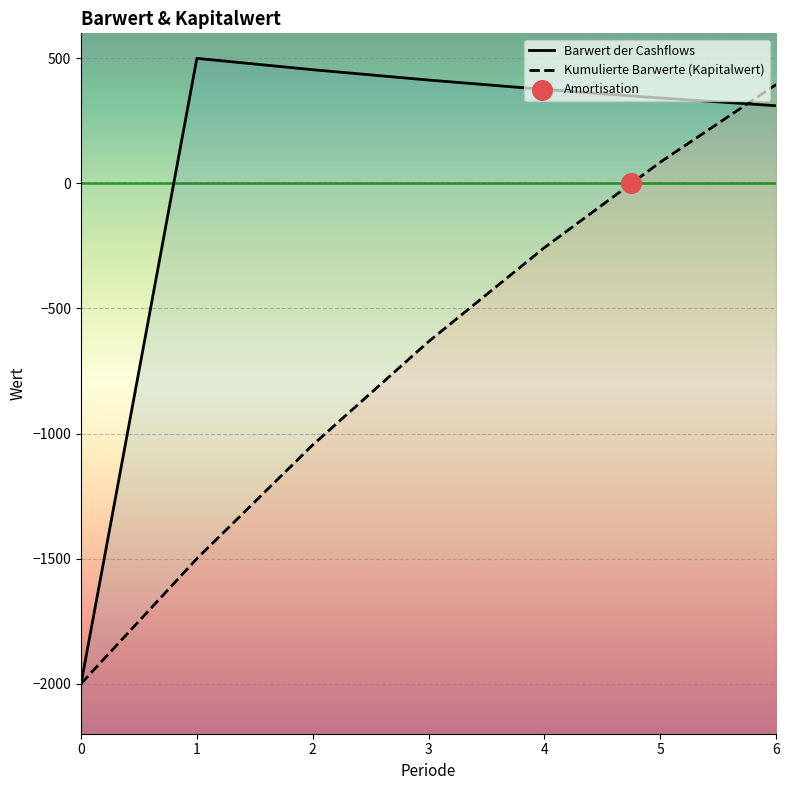

Which series reaches the minimum Y coordinate?

Barwert der Cashflows